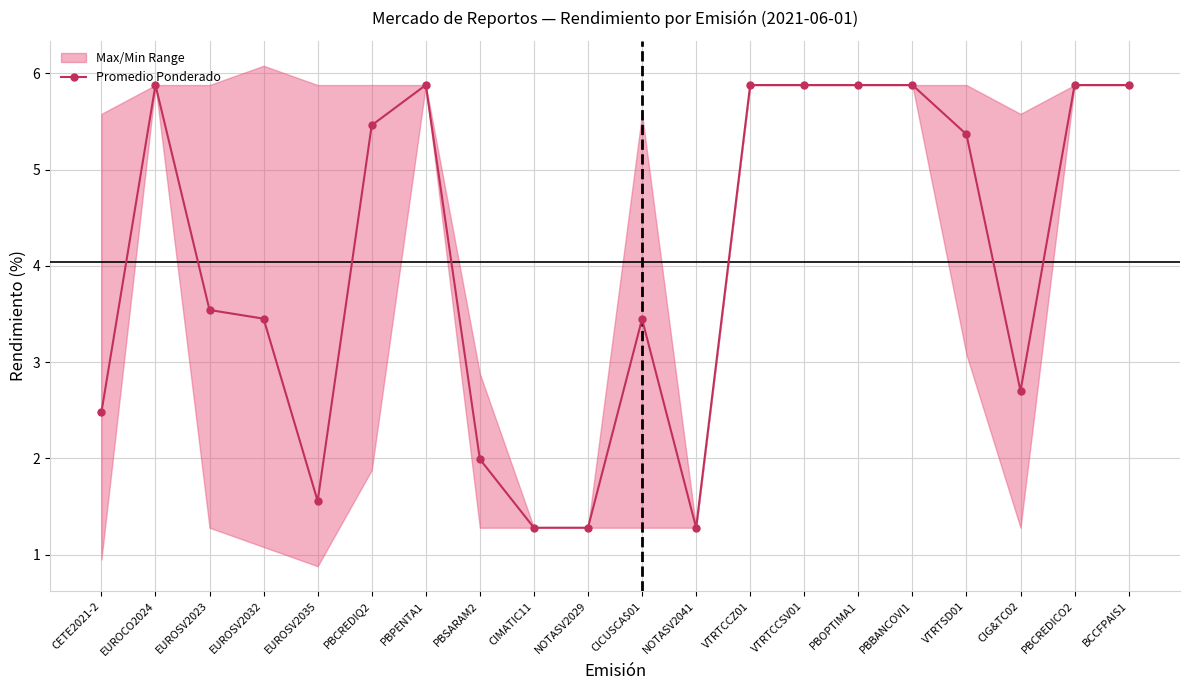

What is the change in value from PBSARAM2 to VTRTSD01?

+3.4